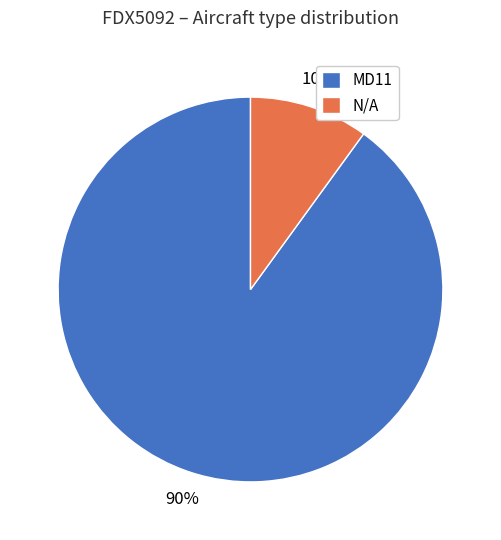

Is MD11 the majority of the pie?

Yes